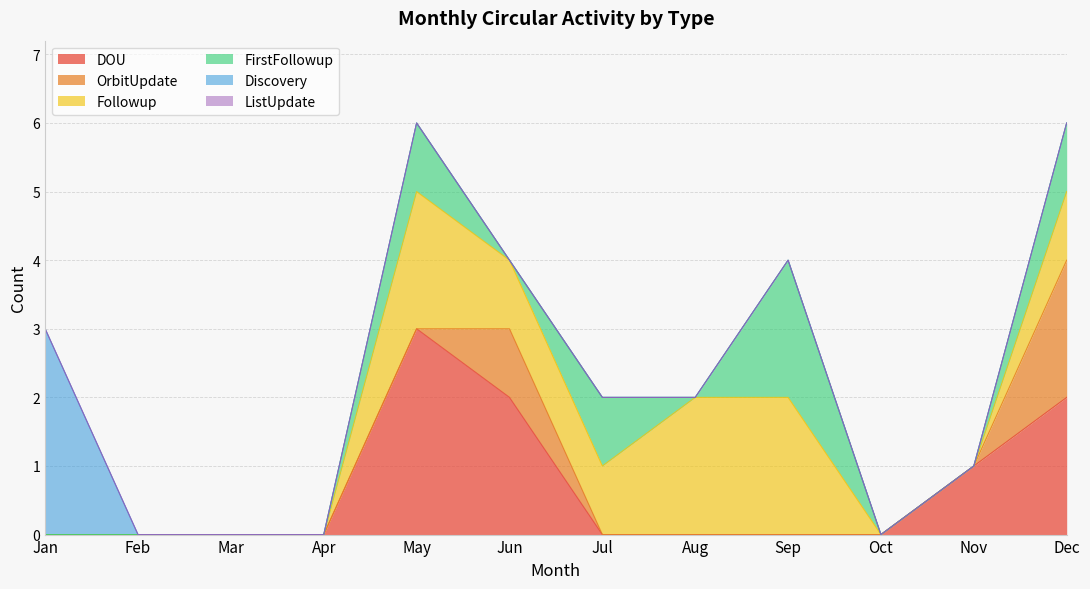

Does the chart display data point markers on the line(s)?

No